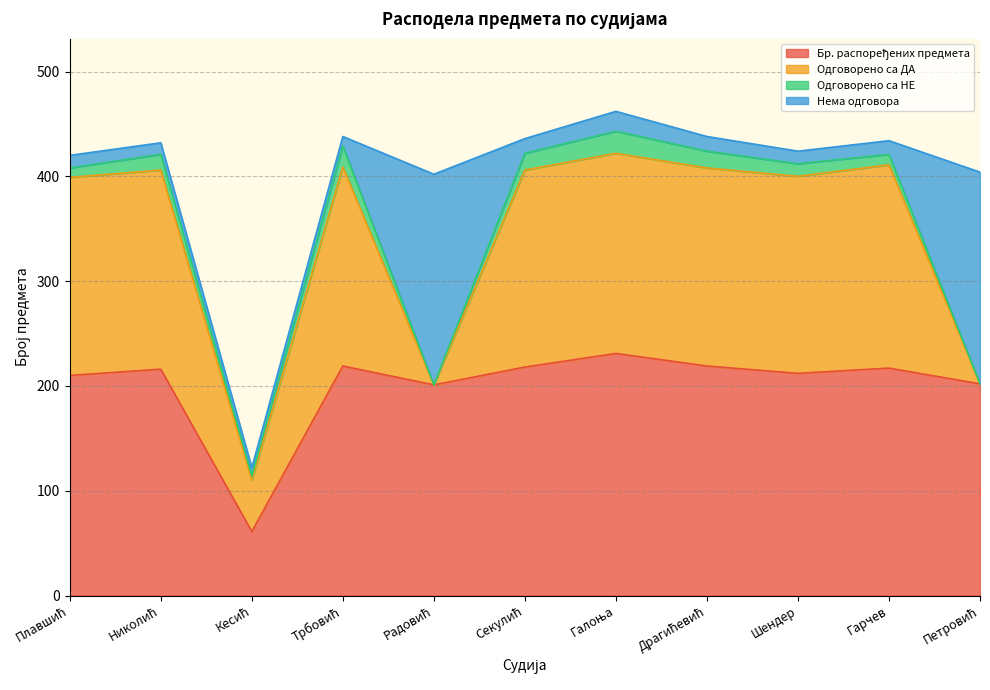

True or false: Одговорено са ДА has a value of 188 at Секулић.

True